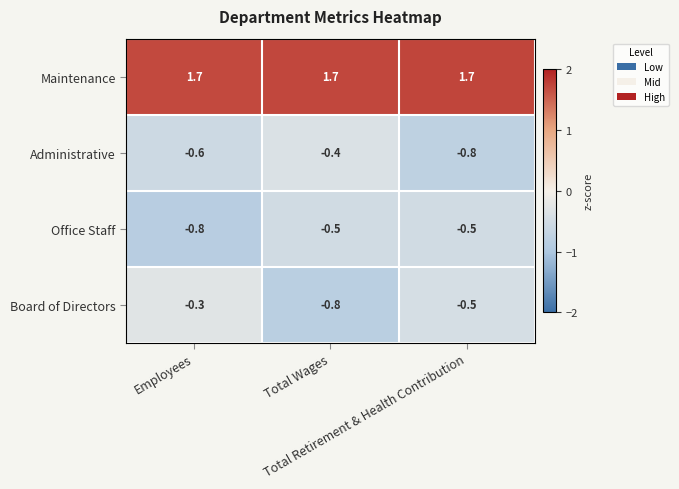

What is the difference between the highest and lowest values at Total Retirement & Health Contribution?

2.5